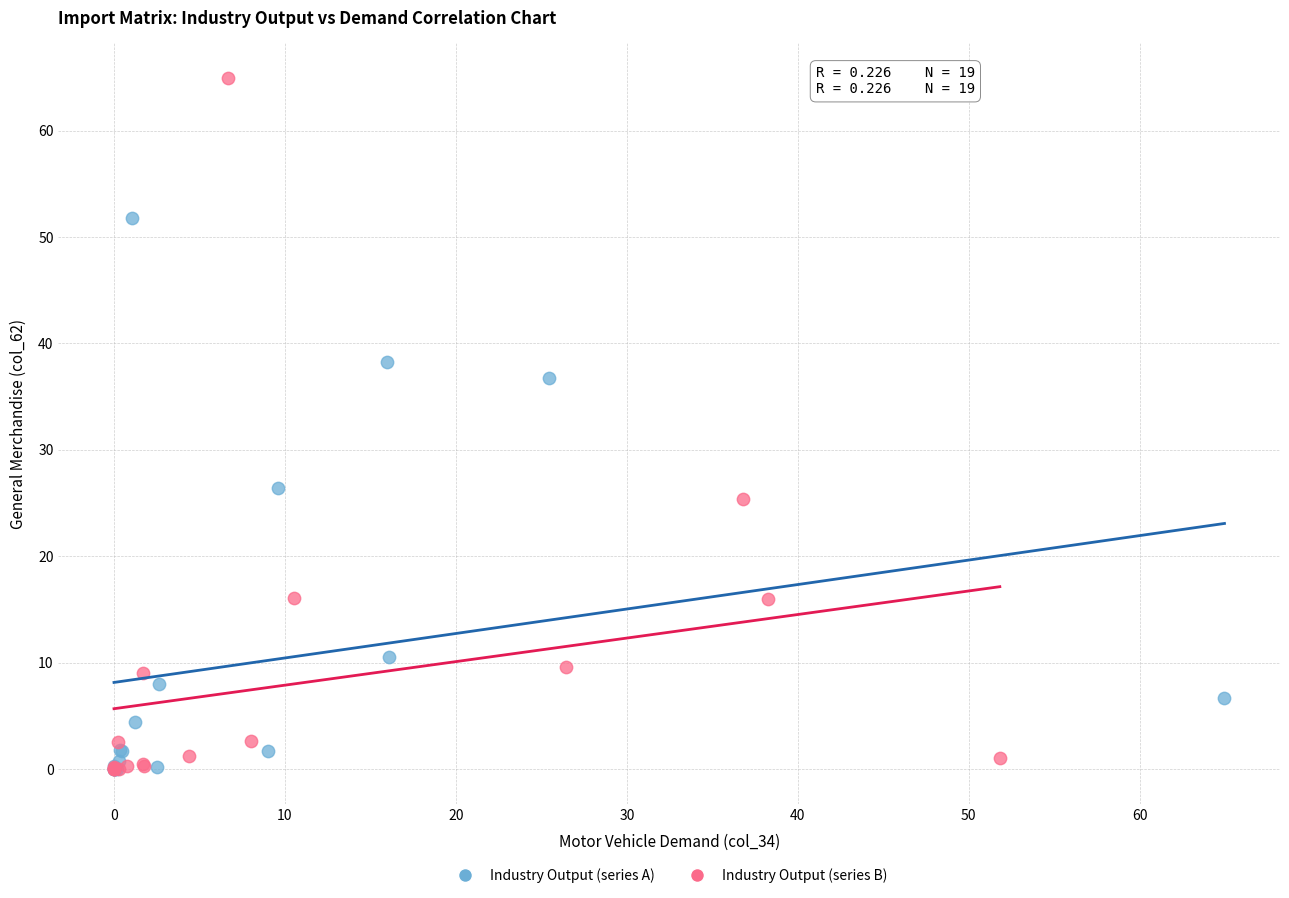

Which series reaches the maximum Y coordinate?

Industry Output (series B)